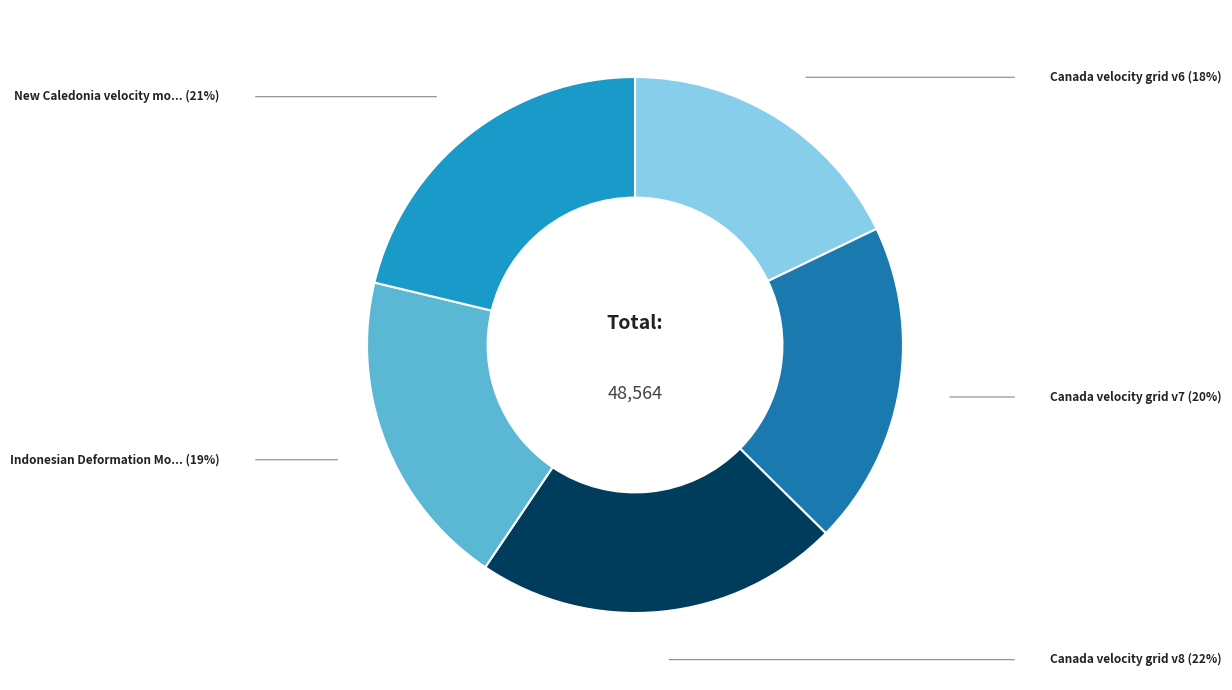

Is there any slice that represents more than half of the pie?

No